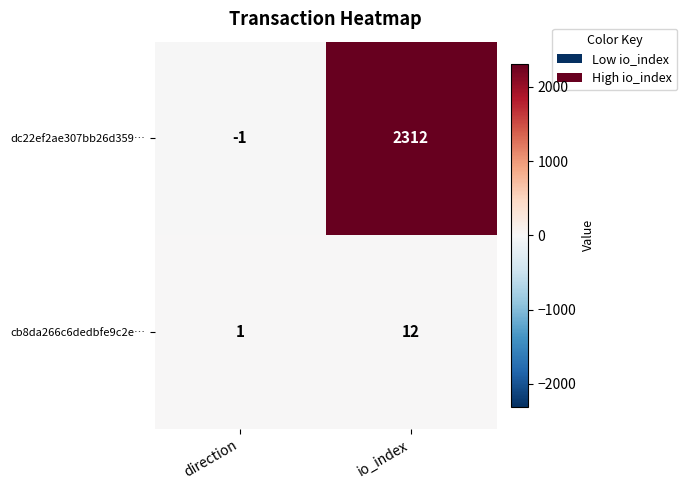

At which label is cb8da266c6dedbfe9c2e… closest to 6?

direction